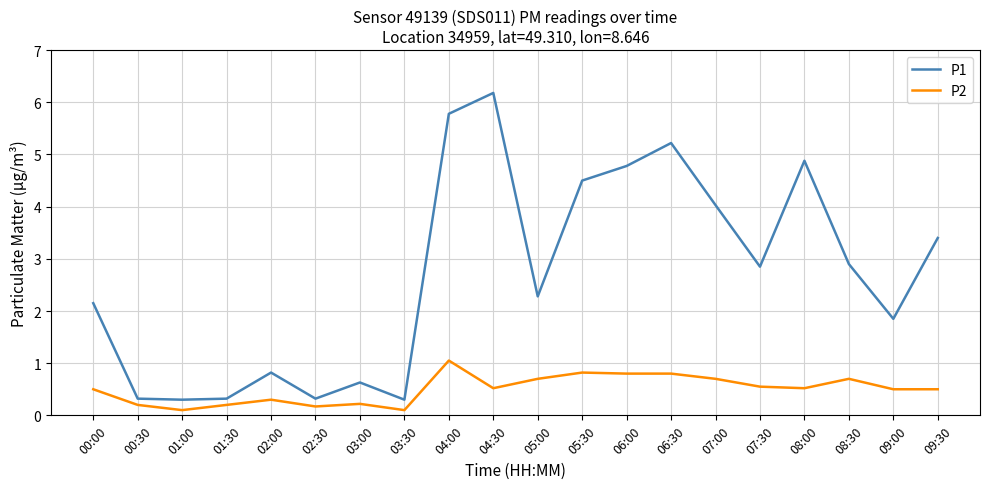

What is the total value across all series at 08:00?

5.4